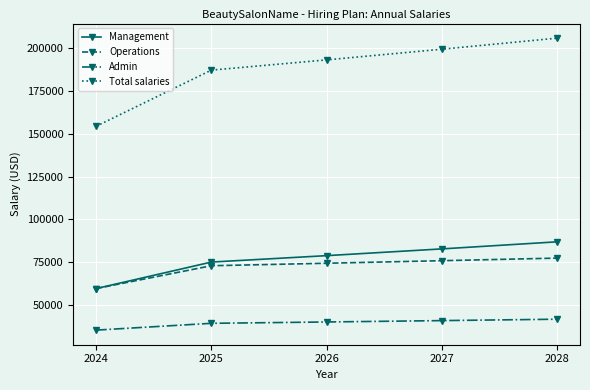

How many values in the Admin series exceed 40055?

3